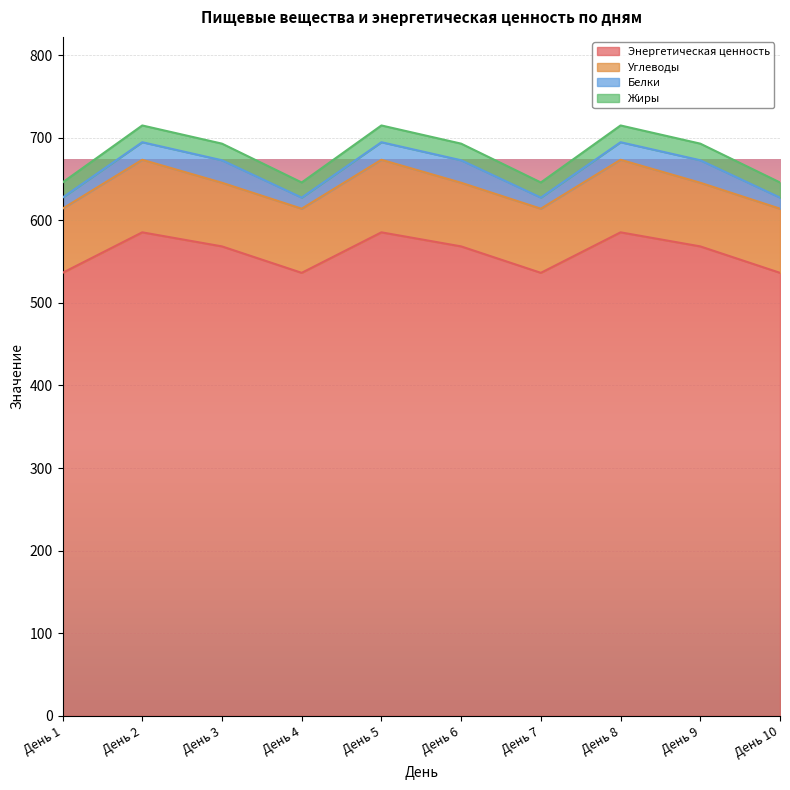

After their last crossing, which series has the higher values: Белки or Жиры?

Жиры